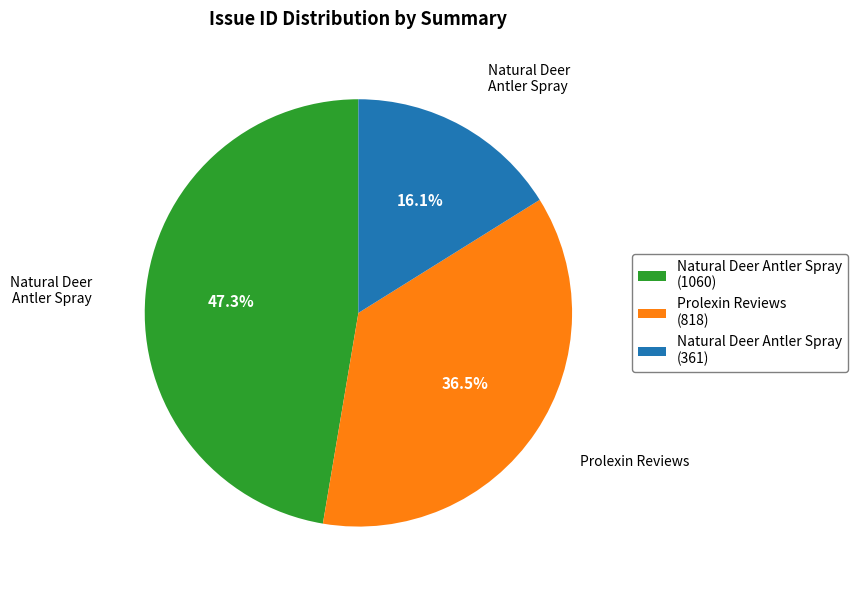

Does Prolexin Reviews (818) represent more than half of the total?

No